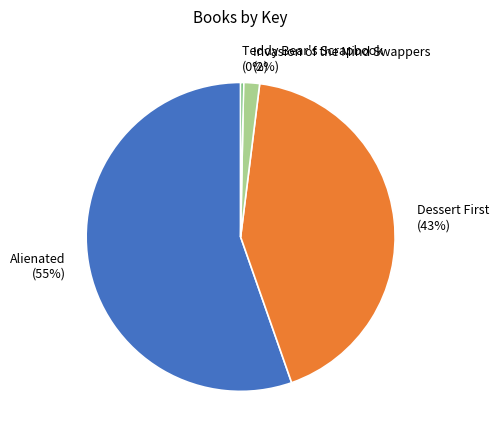

Rank the categories by value from highest to lowest.

Alienated, Dessert First, Invasion of the Mind Swappers, Teddy Bear's Scrapbook